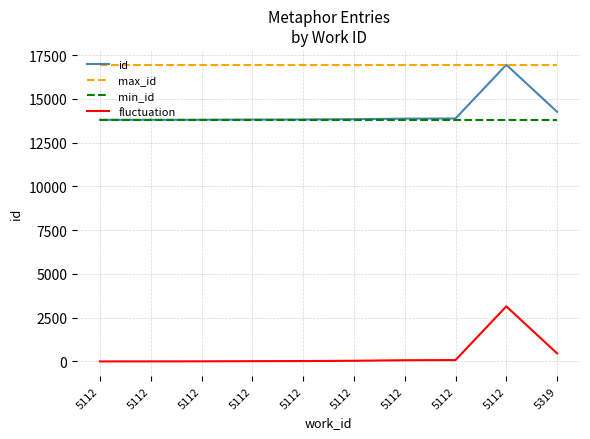

Where is fluctuation nearest to the value 1573?

5319